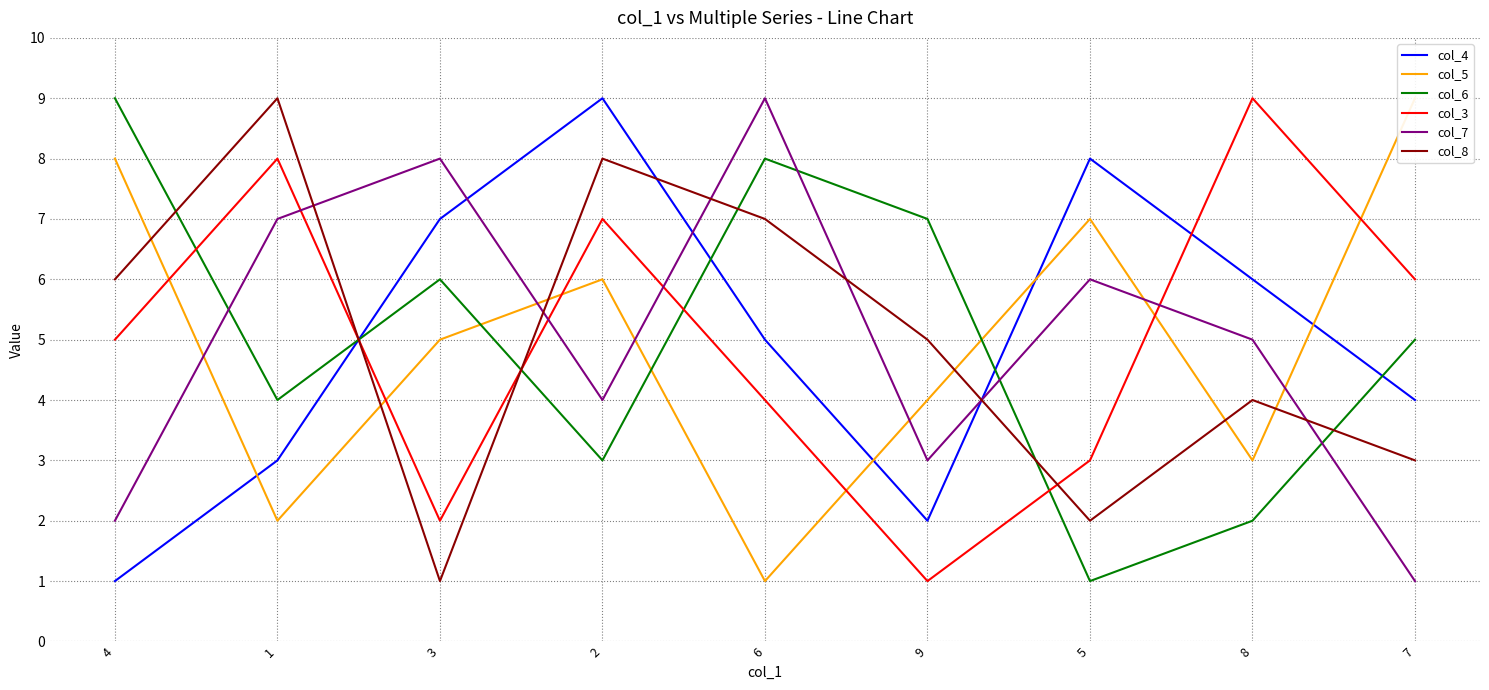

The value of col_6 at 3 is 9. True or false?

False